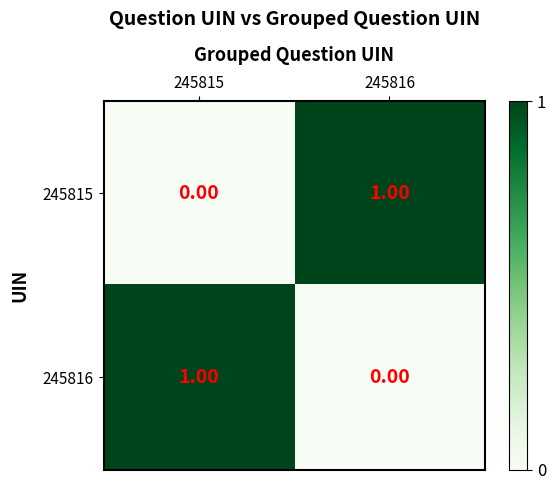

What is the difference between the highest and lowest values at 245816?

1